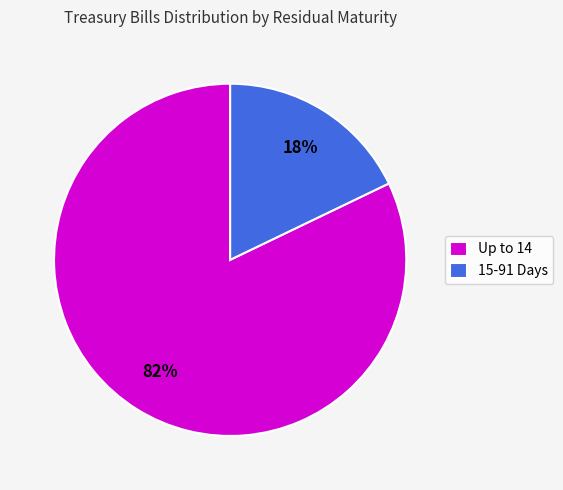

What percentage is the Up to 14 slice, to the nearest percent?

82%